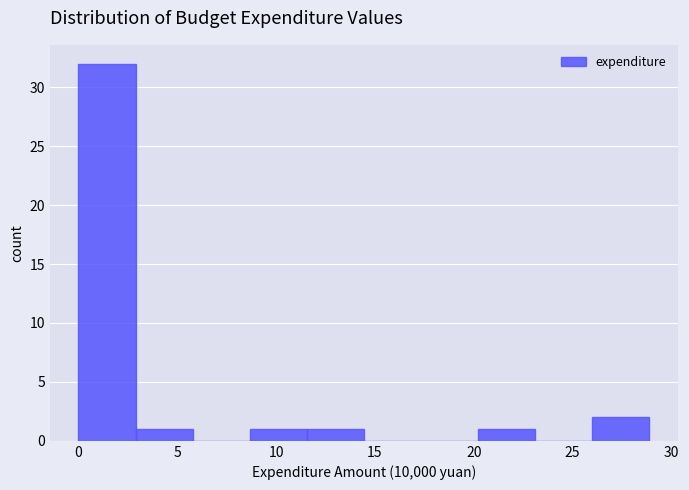

How tall is the bar that spans 20.0 to 23.0 on the x-axis? Neither the bar edges nor the heights are printed on the chart, so give them approximately, as read against the axes.

1